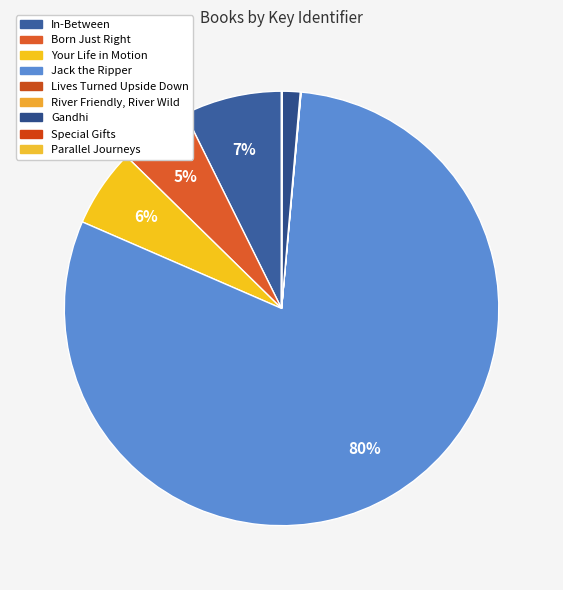

Combined, do Lives Turned Upside Down and Jack the Ripper account for over 50%?

Yes